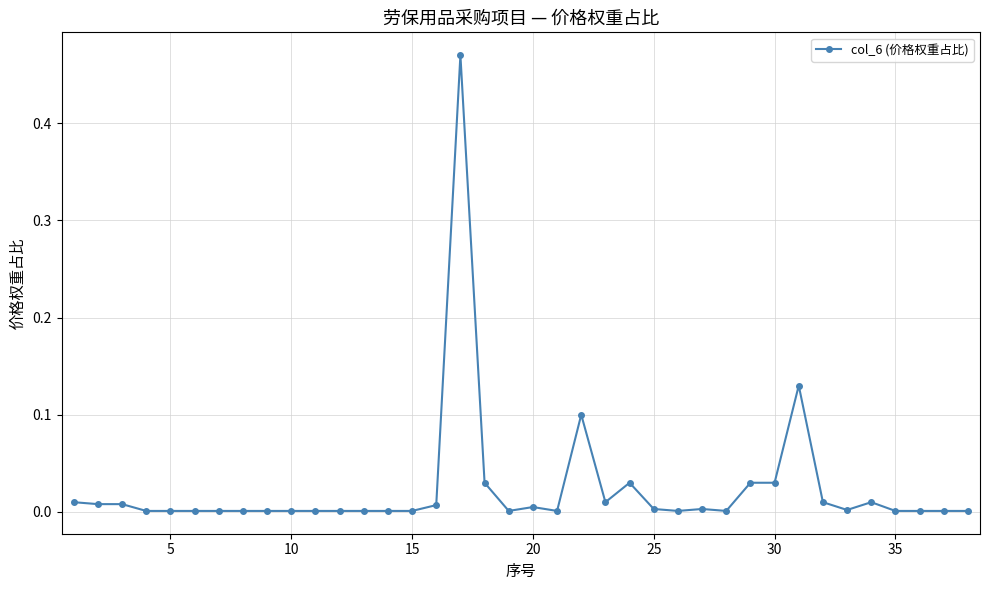

What is the sum of all values?

0.9